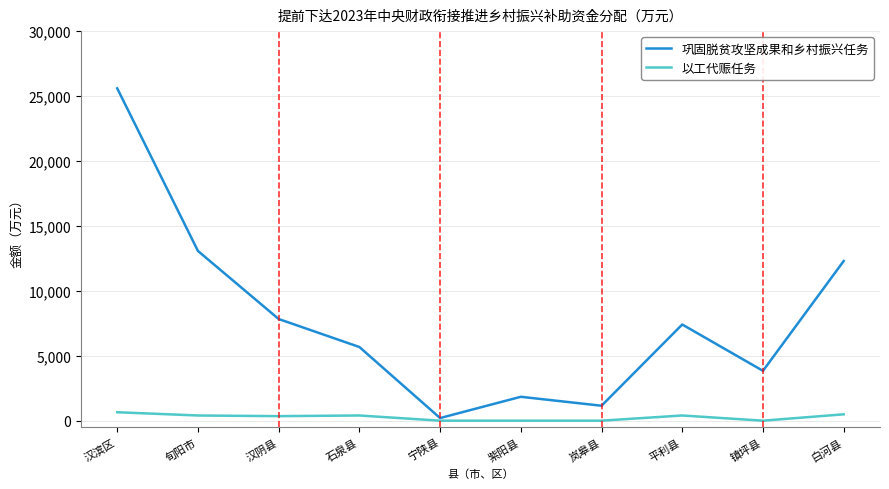

At how many categories does at least one series exceed 20981?

1